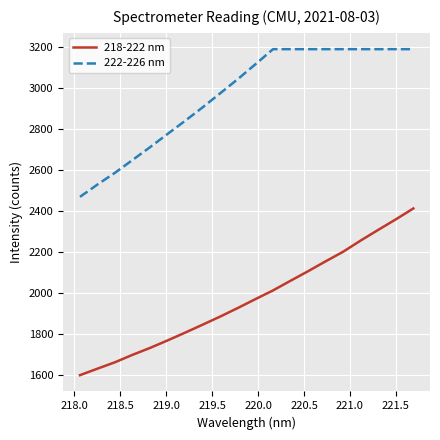

True or false: 222-226 nm and 218-222 nm cross at least once.

False